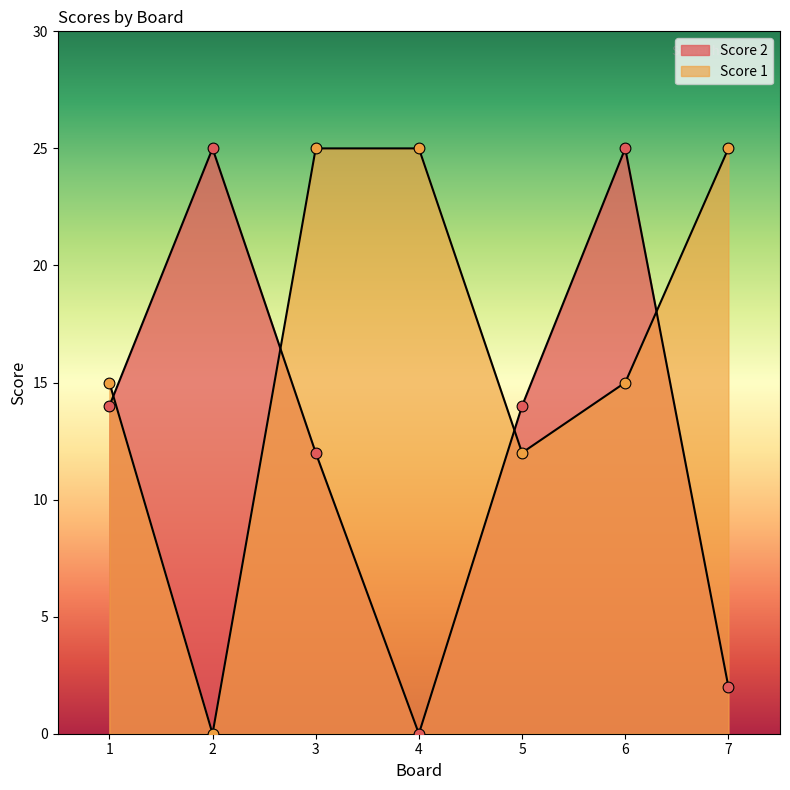

Which series reaches the maximum Y coordinate?

Score 2